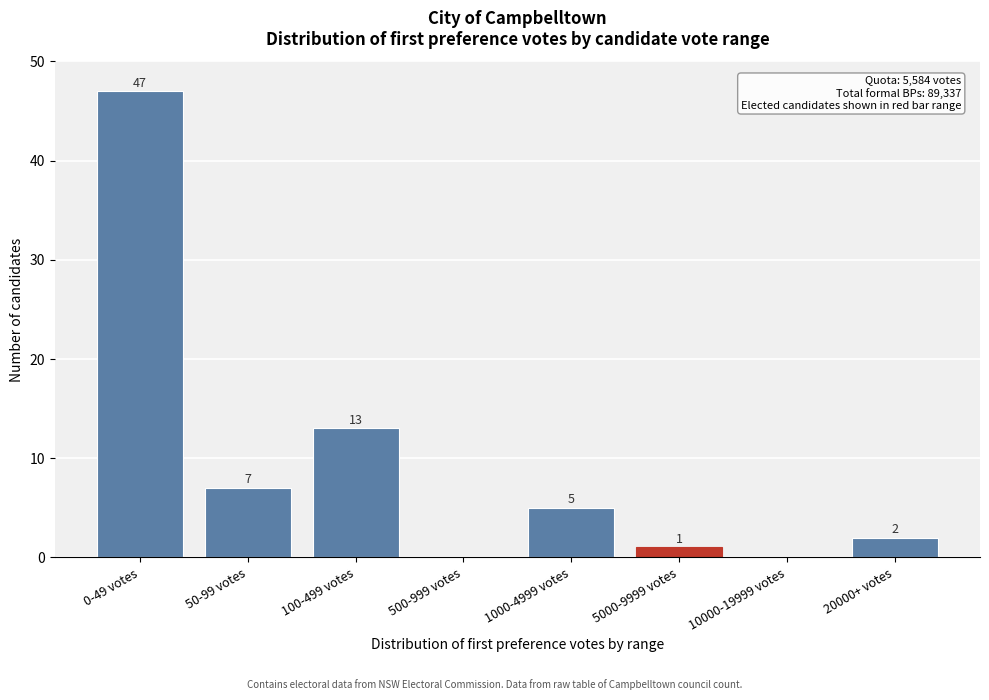

Reading left to right, transcribe all the data shown in this chart.

0-49 votes=47	50-99 votes=7	100-499 votes=13	500-999 votes=0	1000-4999 votes=5	5000-9999 votes=1	10000-19999 votes=0	20000+ votes=2